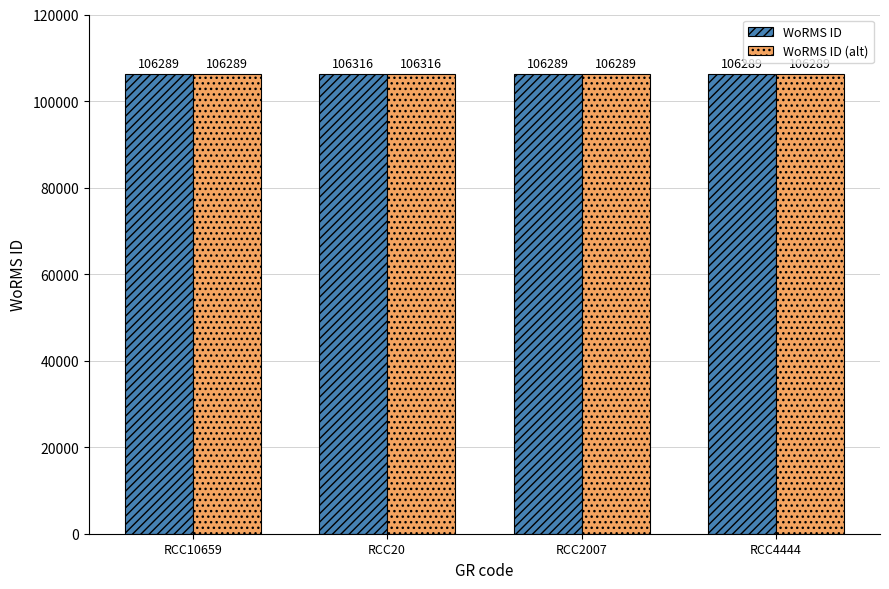

What is the sum of all WoRMS ID (alt) values?

425183